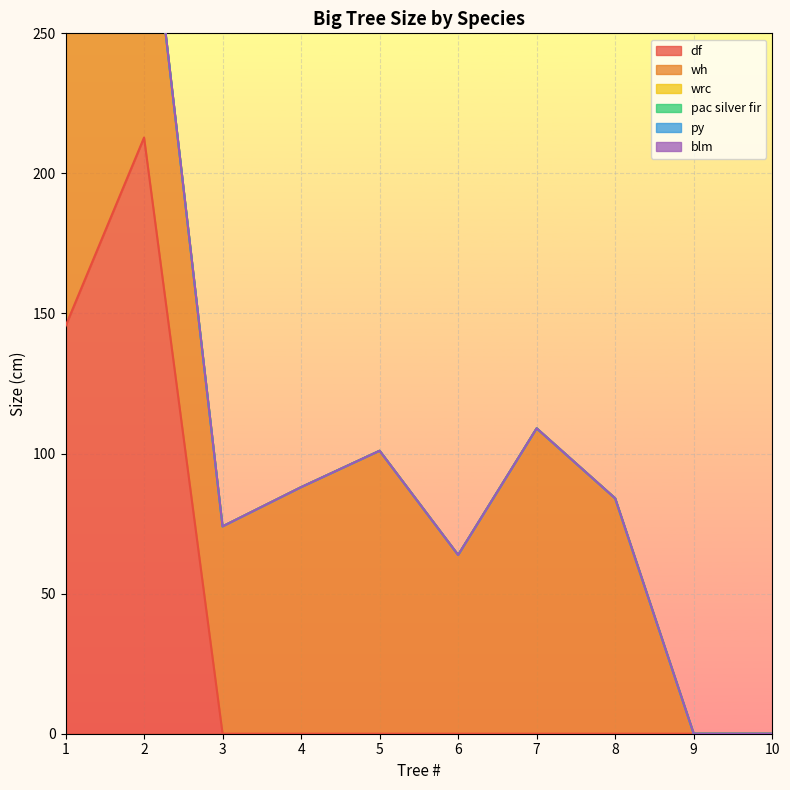

True or false: df and wrc intersect in this chart.

False